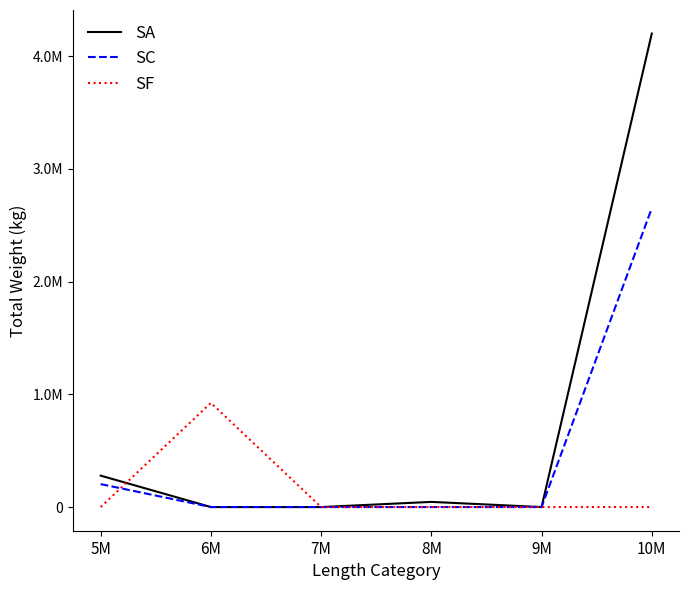

What is the difference between the maximum and second lowest values in the SC series?

2651056